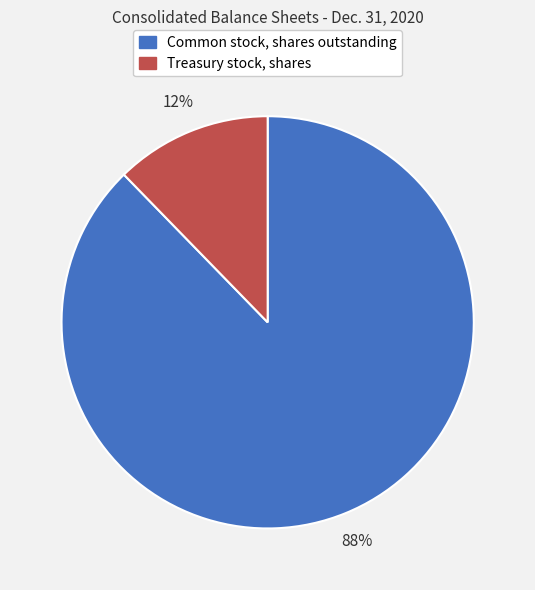

Rank the categories by value from lowest to highest.

Treasury stock, shares, Common stock, shares outstanding